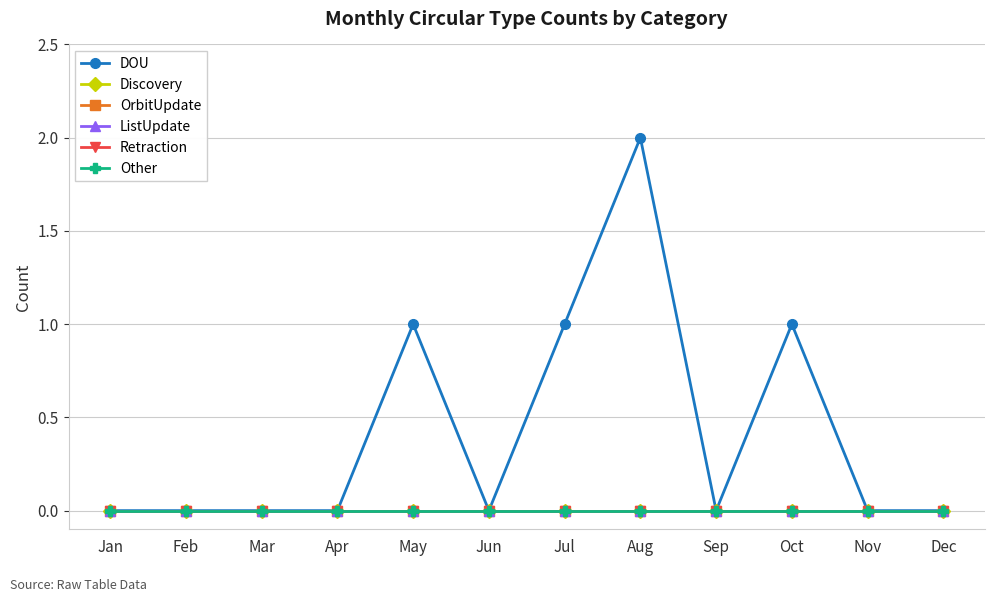

Is it true that DOU equals -1 at Dec?

False